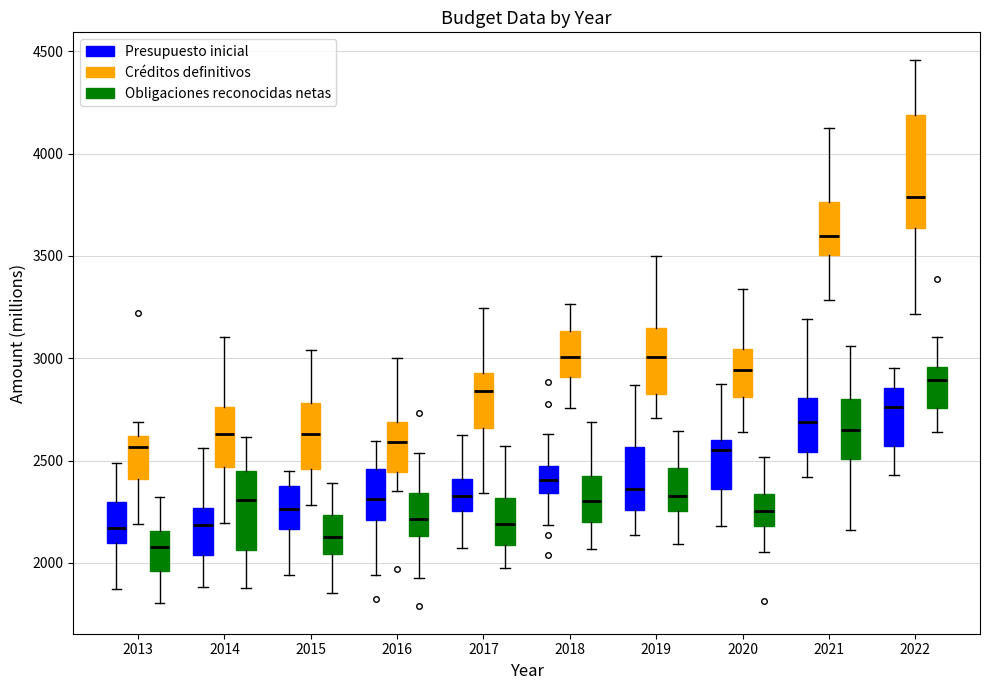

Reading left to right, read every box against the y-axis: the position of its median line, the range the box covers, and the ends of its whiskers. The values are not printed on the chart, so give them approximately, as read against the axis.

2013 (Presupuesto inicial): median 2150, box 2100 to 2300, whiskers 1850 to 2500
2013 (Créditos definitivos): median 2550, box 2400 to 2600, whiskers 2200 to 2700
2013 (Obligaciones reconocidas netas): median 2100, box 1950 to 2150, whiskers 1800 to 2300
2014 (Presupuesto inicial): median 2200, box 2050 to 2250, whiskers 1900 to 2550
2014 (Créditos definitivos): median 2650, box 2450 to 2750, whiskers 2200 to 3100
2014 (Obligaciones reconocidas netas): median 2300, box 2050 to 2450, whiskers 1900 to 2600
2015 (Presupuesto inicial): median 2250, box 2150 to 2400, whiskers 1950 to 2450
2015 (Créditos definitivos): median 2650, box 2450 to 2800, whiskers 2300 to 3050
2015 (Obligaciones reconocidas netas): median 2150, box 2050 to 2250, whiskers 1850 to 2400
2016 (Presupuesto inicial): median 2300, box 2200 to 2450, whiskers 1950 to 2600
2016 (Créditos definitivos): median 2600, box 2450 to 2700, whiskers 2350 to 3000
2016 (Obligaciones reconocidas netas): median 2200, box 2150 to 2350, whiskers 1950 to 2550
2017 (Presupuesto inicial): median 2350, box 2250 to 2400, whiskers 2050 to 2650
2017 (Créditos definitivos): median 2850, box 2650 to 2950, whiskers 2350 to 3250
2017 (Obligaciones reconocidas netas): median 2200, box 2100 to 2300, whiskers 1950 to 2550
2018 (Presupuesto inicial): median 2400, box 2350 to 2450, whiskers 2200 to 2650
2018 (Créditos definitivos): median 3000, box 2900 to 3150, whiskers 2750 to 3250
2018 (Obligaciones reconocidas netas): median 2300, box 2200 to 2450, whiskers 2050 to 2700
2019 (Presupuesto inicial): median 2350, box 2250 to 2550, whiskers 2150 to 2850
2019 (Créditos definitivos): median 3000, box 2850 to 3150, whiskers 2700 to 3500
2019 (Obligaciones reconocidas netas): median 2350, box 2250 to 2450, whiskers 2100 to 2650
2020 (Presupuesto inicial): median 2550, box 2350 to 2600, whiskers 2200 to 2850
2020 (Créditos definitivos): median 2950, box 2800 to 3050, whiskers 2650 to 3350
2020 (Obligaciones reconocidas netas): median 2250, box 2200 to 2350, whiskers 2050 to 2500
2021 (Presupuesto inicial): median 2700, box 2550 to 2800, whiskers 2400 to 3200
2021 (Créditos definitivos): median 3600, box 3500 to 3750, whiskers 3300 to 4150
2021 (Obligaciones reconocidas netas): median 2650, box 2500 to 2800, whiskers 2150 to 3050
2022 (Presupuesto inicial): median 2750, box 2550 to 2850, whiskers 2450 to 2950
2022 (Créditos definitivos): median 3800, box 3650 to 4200, whiskers 3200 to 4450
2022 (Obligaciones reconocidas netas): median 2900, box 2750 to 2950, whiskers 2650 to 3100